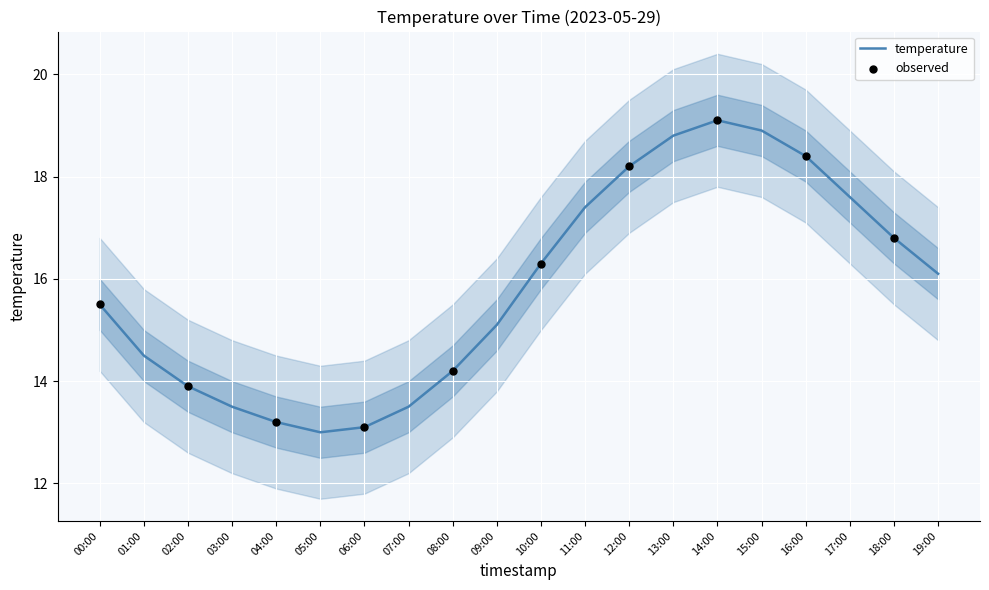

At which category is the sum across all series the highest?

14:00